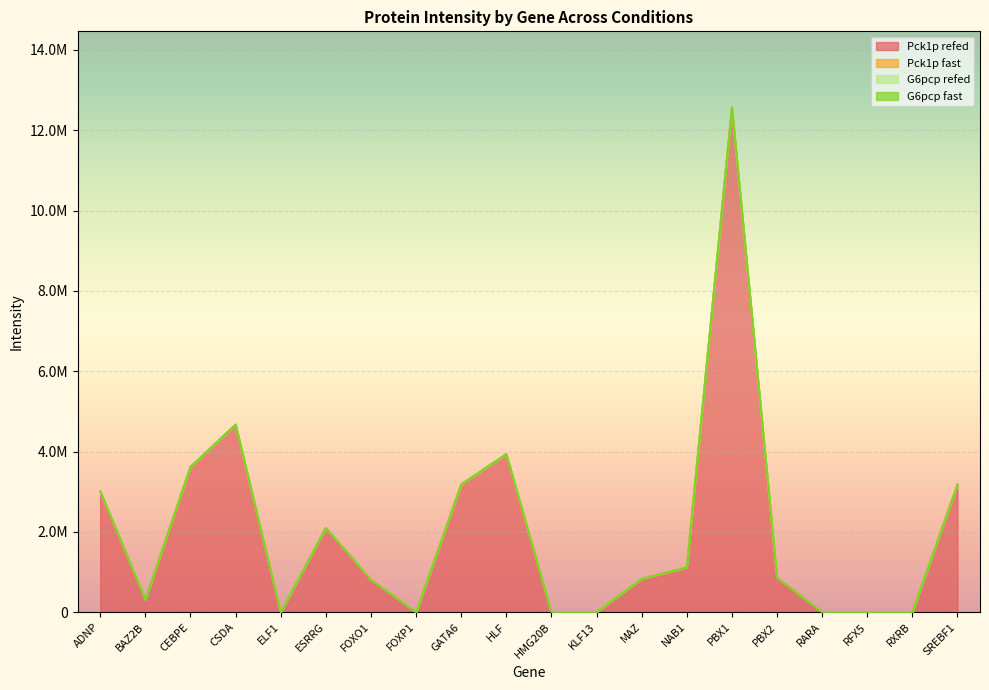

Reading right to left, transcribe all the data shown in this chart.

Pck1p refed: 3180658.5	0.0	0.0	0.0	862129.7	12574303.2	1116903.1	833201.0	0.0	0.0	3937739.8	3181640.0	0.0	811571.6	2099309.3	0.0	4672586.5	3617971.8	319605.1	3010401.2
Pck1p fast: 0.0	0.0	0.0	0.0	0.0	0.0	0.0	0.0	0.0	0.0	0.0	0.0	0.0	0.0	0.0	0.0	0.0	0.0	0.0	0.0
G6pcp refed: 0.0	0.0	0.0	0.0	0.0	0.0	0.0	0.0	0.0	0.0	0.0	0.0	0.0	0.0	0.0	0.0	0.0	0.0	0.0	0.0
G6pcp fast: 0.0	0.0	0.0	0.0	0.0	0.0	0.0	0.0	0.0	0.0	0.0	0.0	0.0	0.0	0.0	0.0	0.0	0.0	0.0	0.0